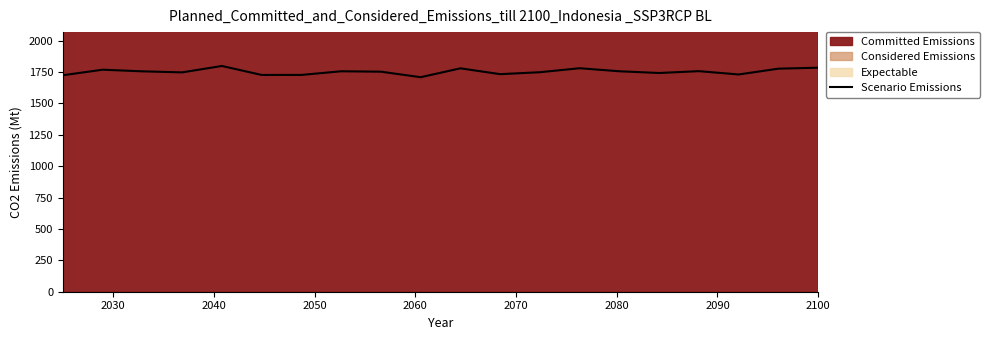

What is the smallest value displayed?

1709.2